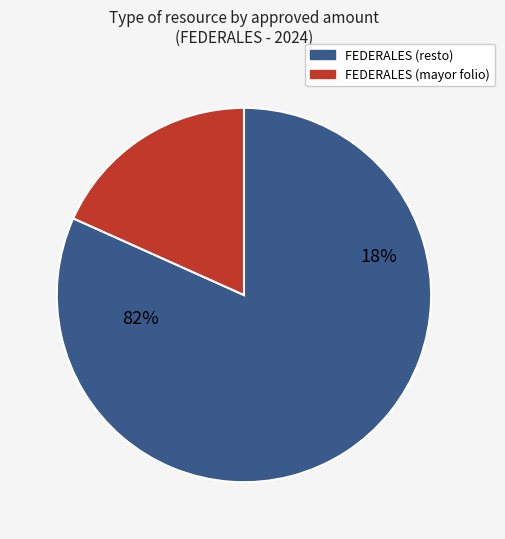

True or false: BCN240202398859 accounts for 15% of the total.

False